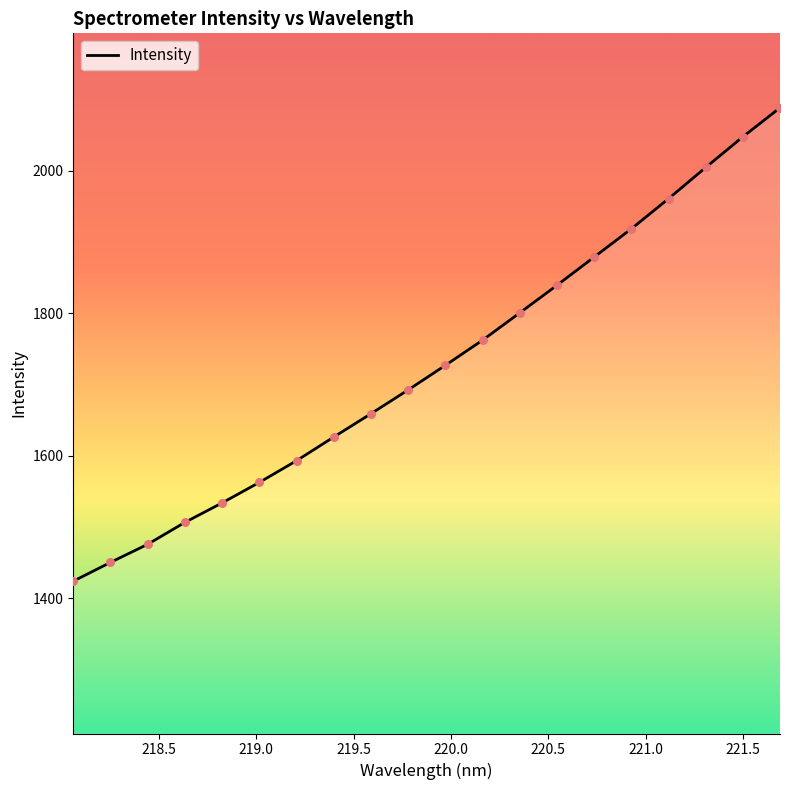

What is the minimum value shown in the chart?

1424.2